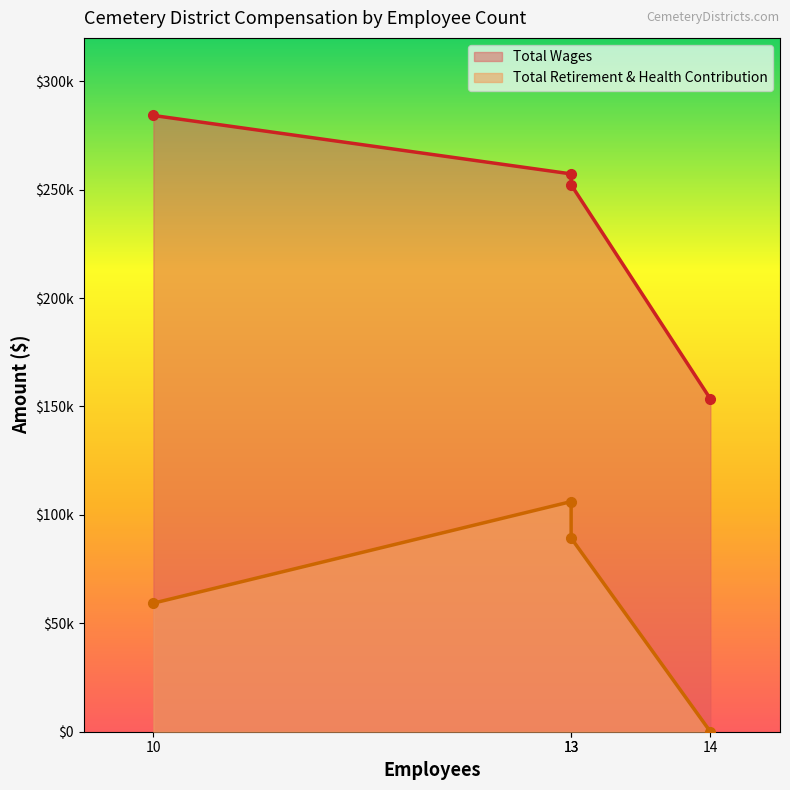

True or false: Total Wages and Total Retirement & Health Contribution cross at least once.

False